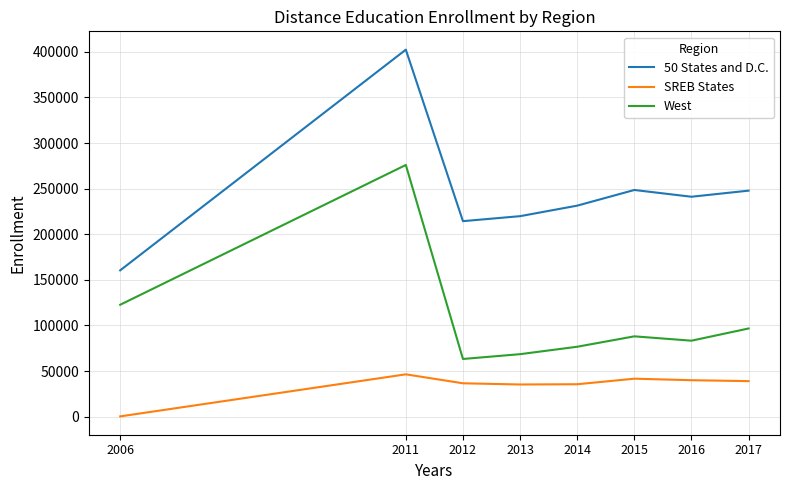

What are all the series names shown in the legend?

50 States and D.C., SREB States, West